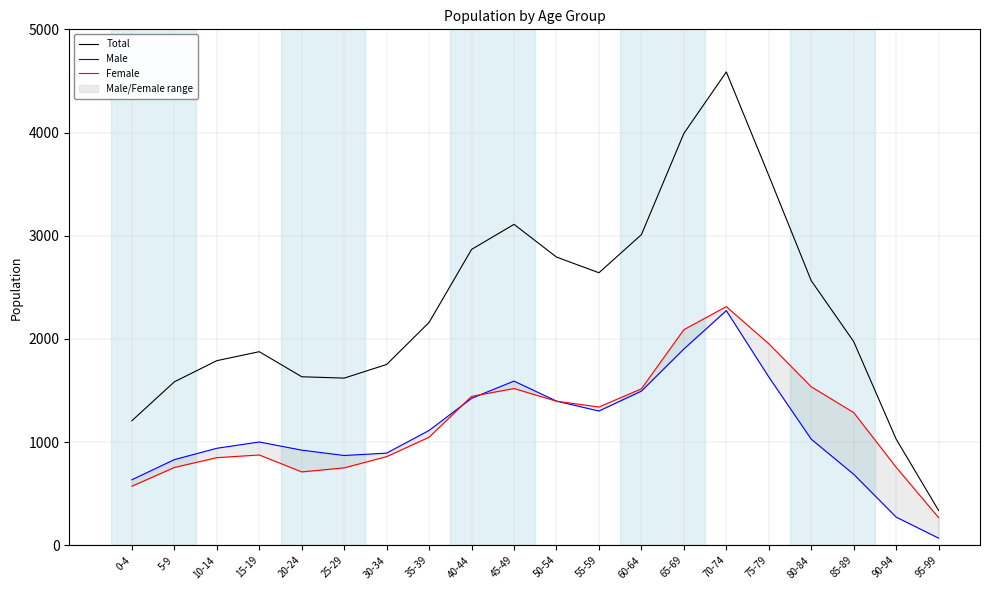

Which series has the largest total across all categories?

Total